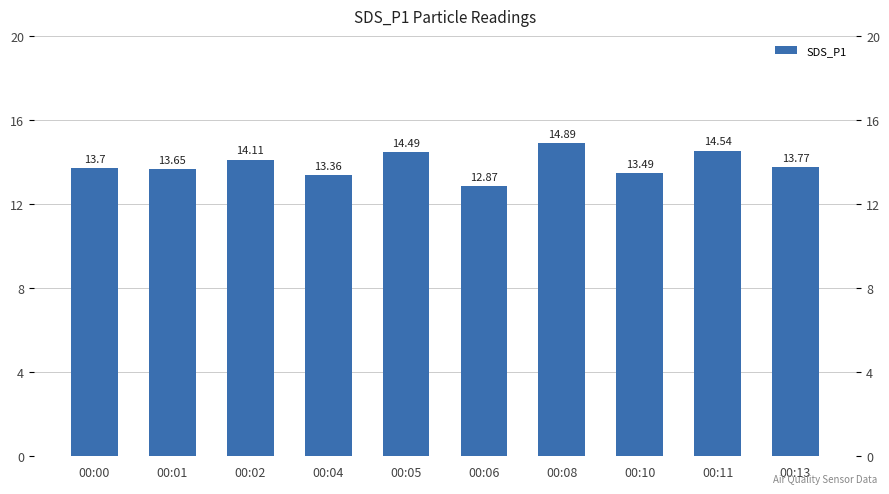

How many bars are there in total?

10